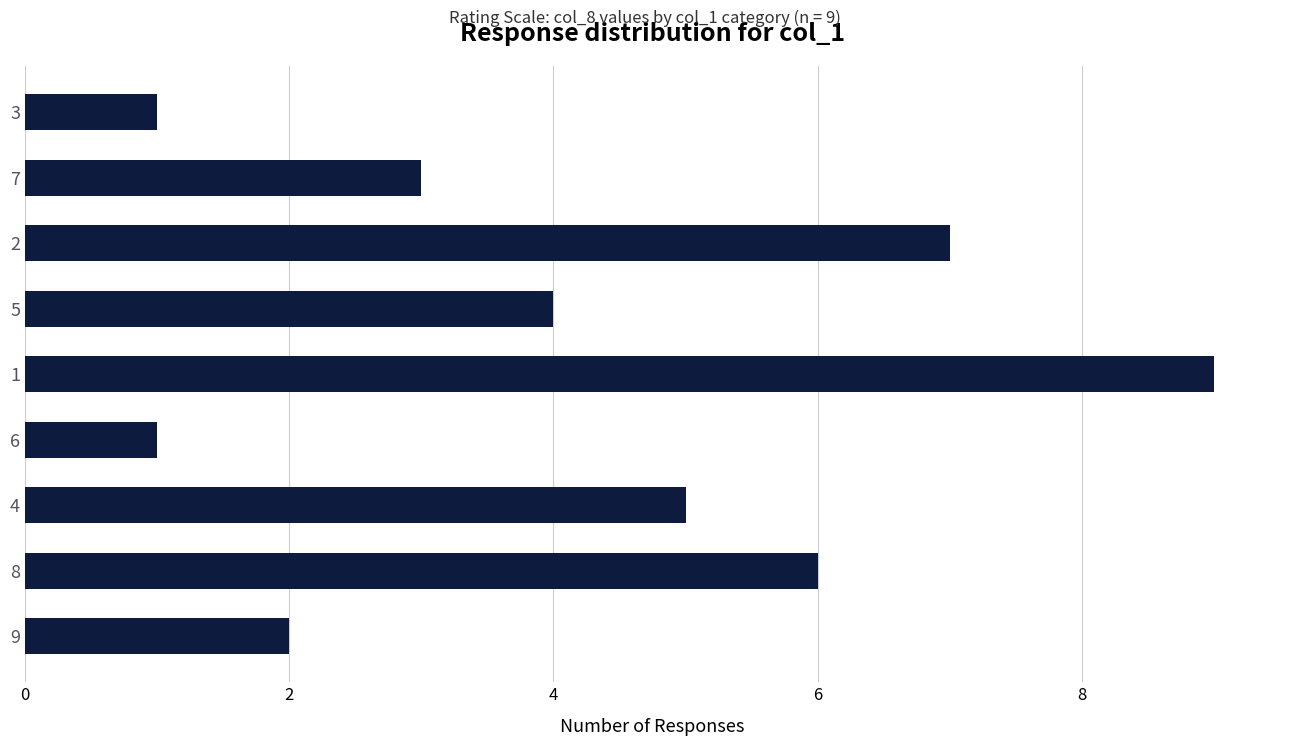

What is the difference between the maximum and second lowest values?

8